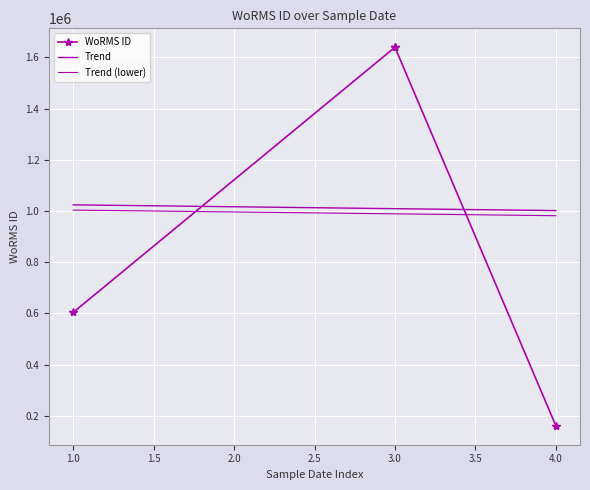

The chart shows a value of 1639518 at 16-05-2015. True or false?

True